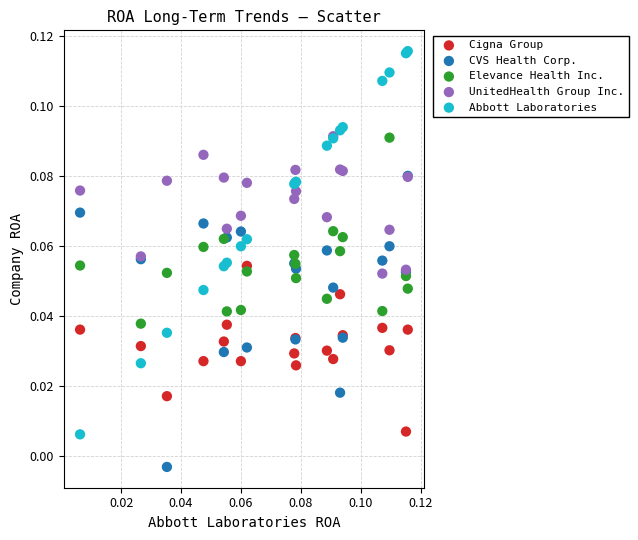

Which series contains the highest Y value?

Abbott Laboratories